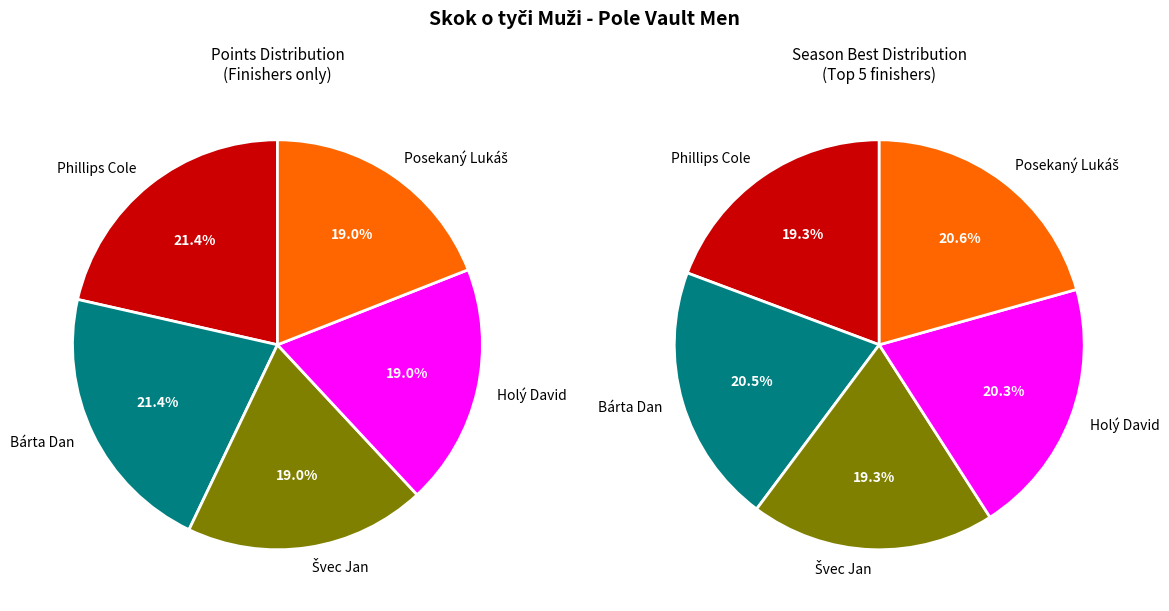

To the nearest percent, what portion does Phillips Cole represent?

21%